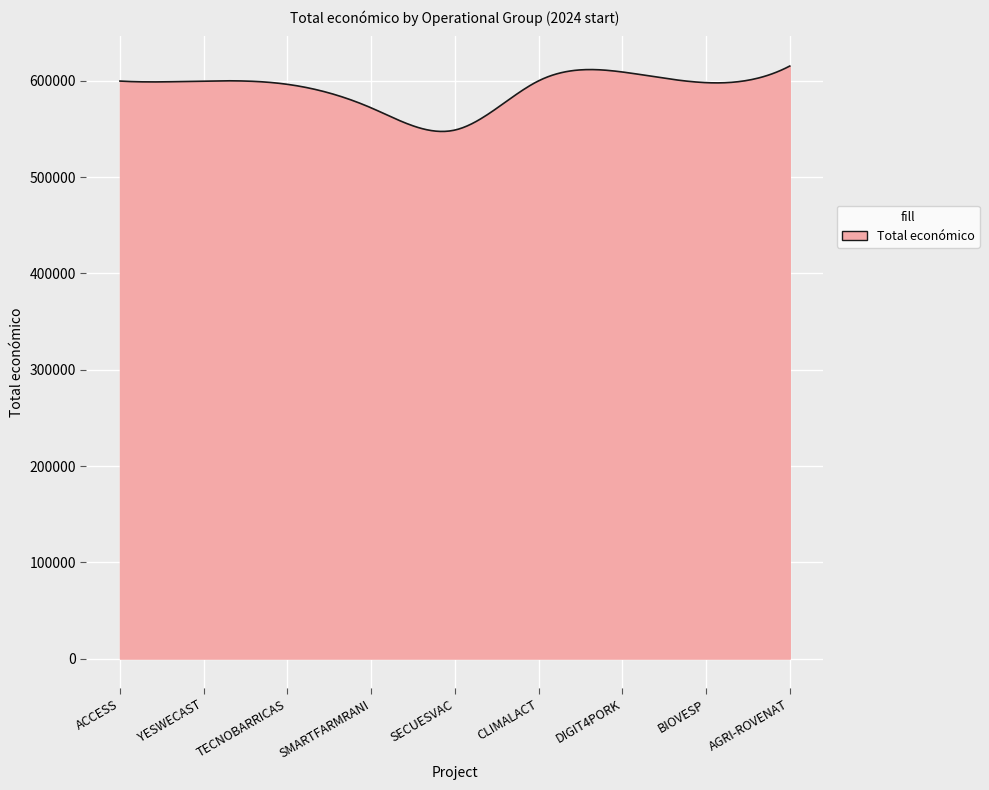

What is the difference between the maximum and minimum values?

67928.8